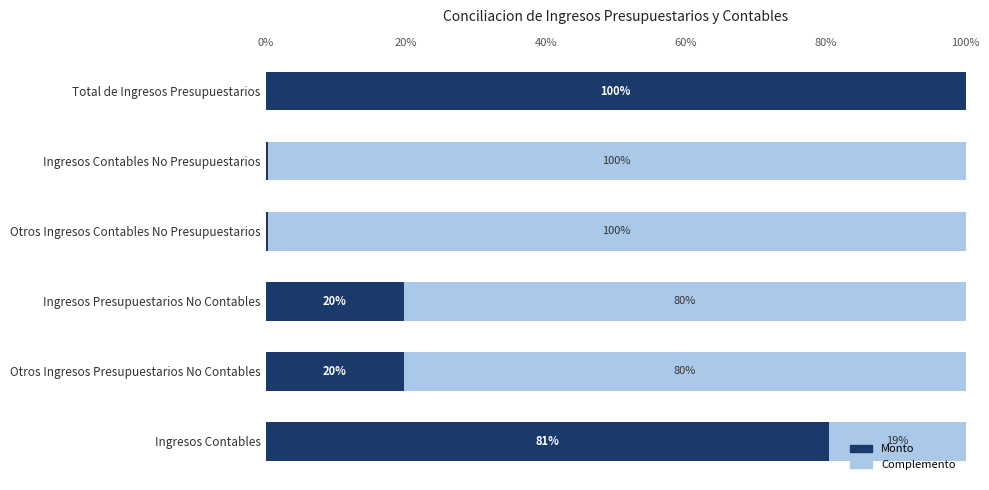

Rank the series by their average value, from highest to lowest.

Complemento, Monto